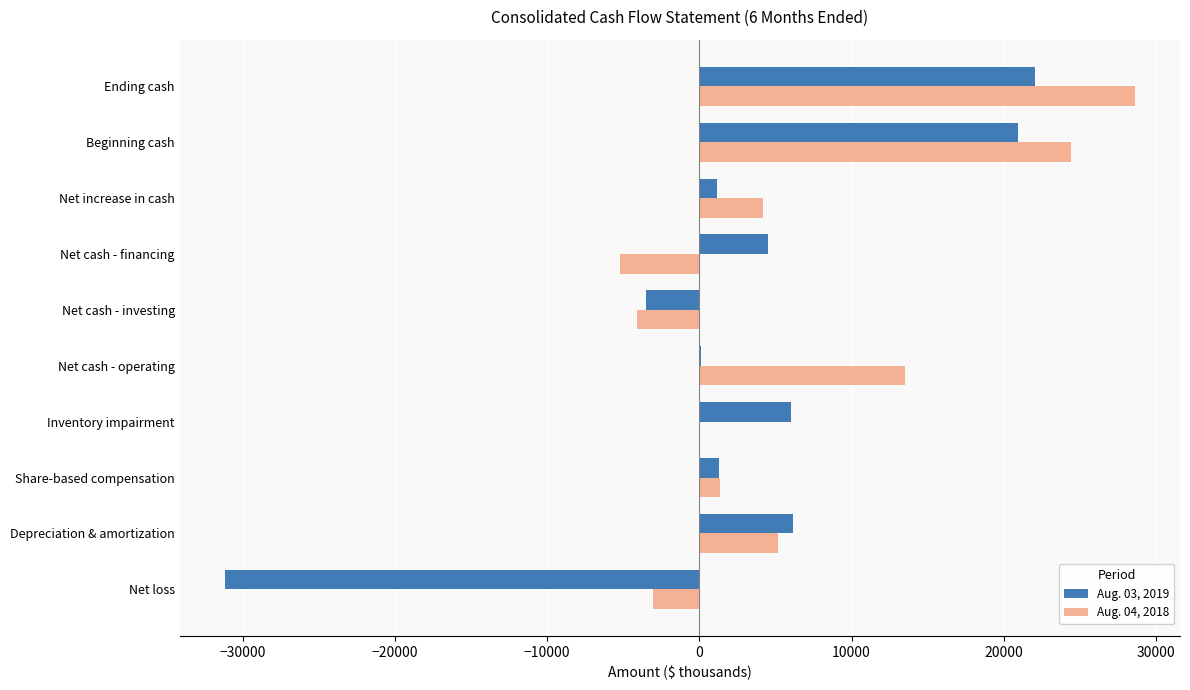

The value of Aug. 04, 2018 at Net cash - investing is -4071. True or false?

True